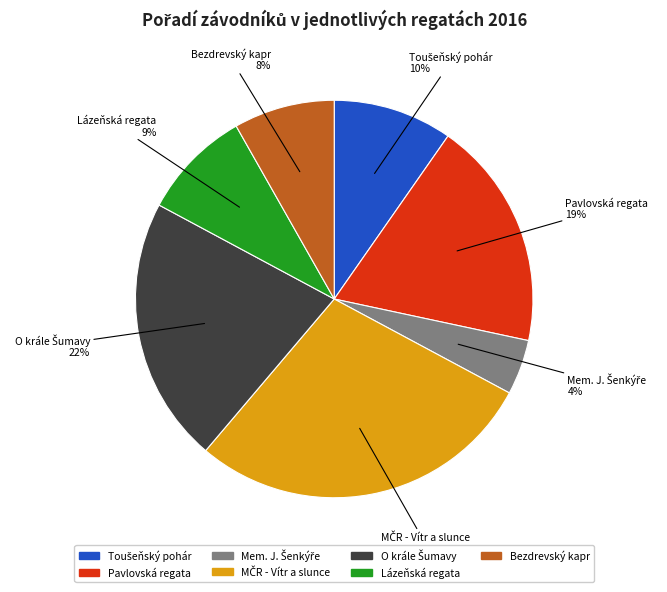

How many segments does this pie chart have?

7